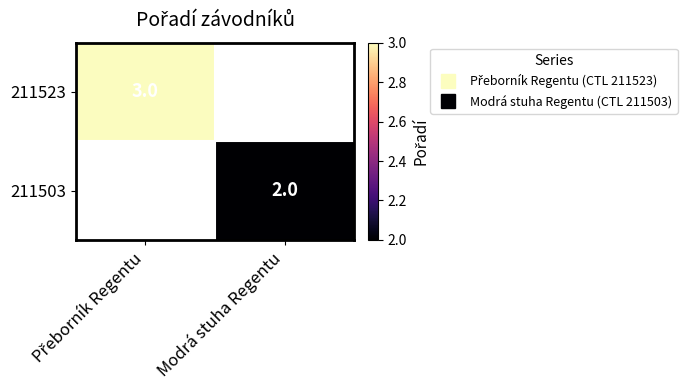

List the series in order of their peak value, highest first.

211523, 211503